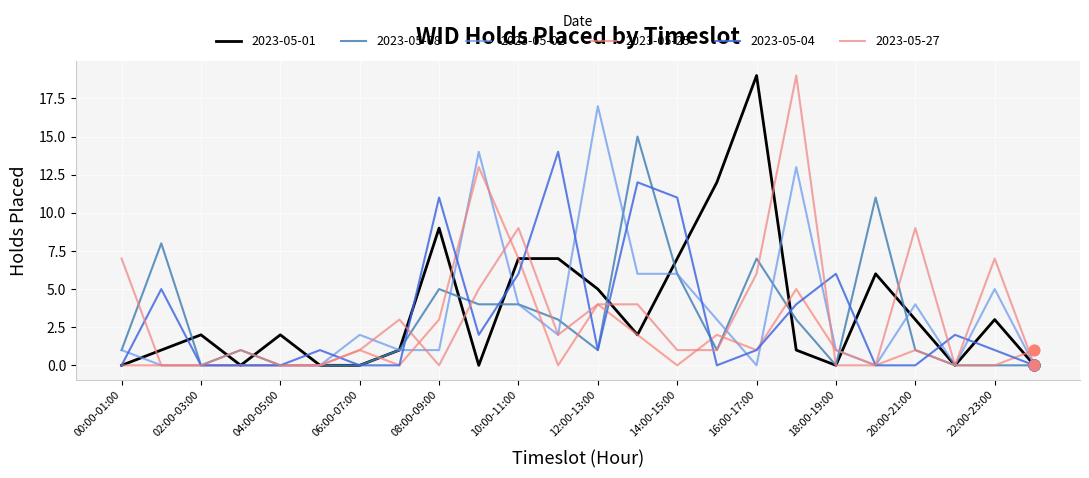

At which category is the sum across all series the highest?

17:00-18:00